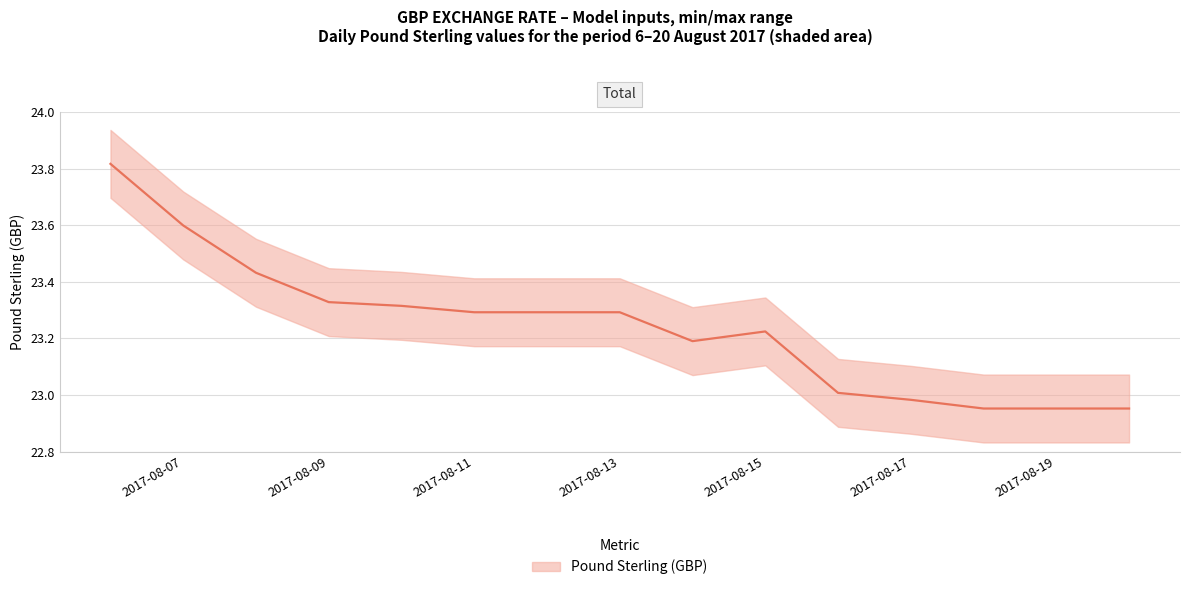

How many points are lower than both their immediate neighbors (excluding endpoints)?

1